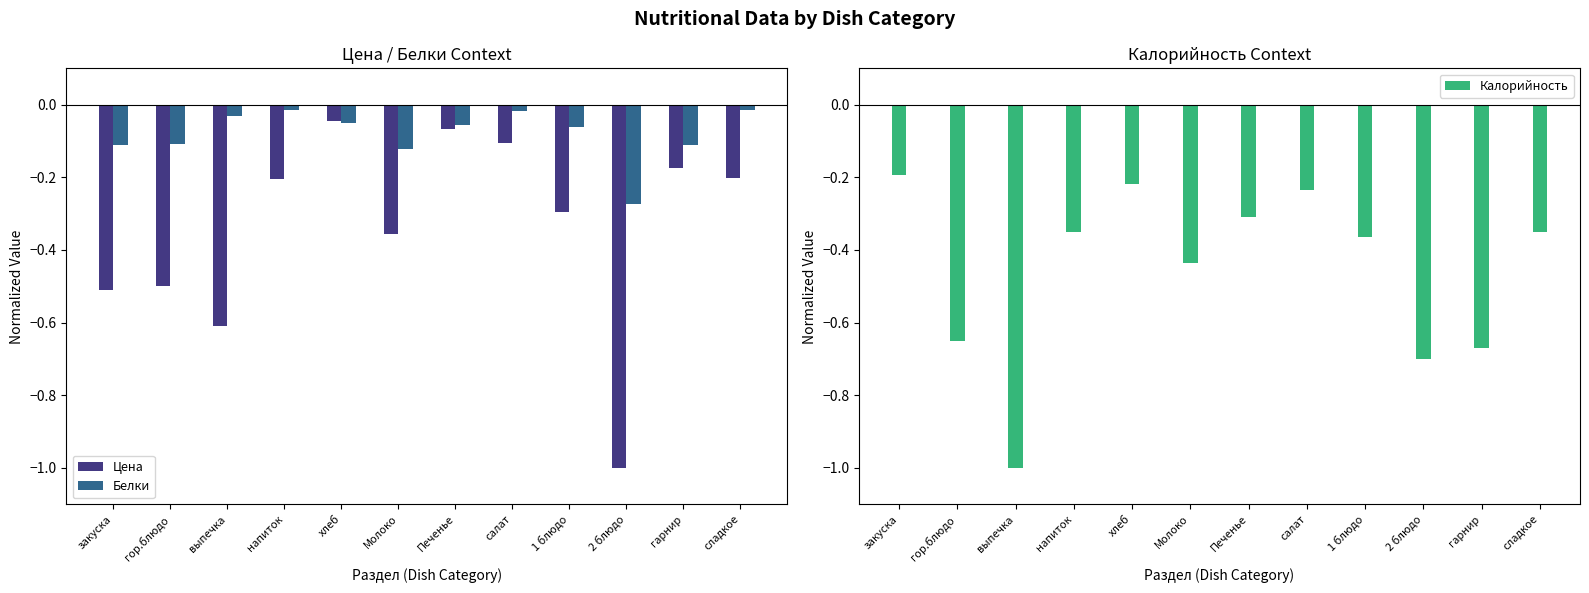

How many groups of bars are there?

12